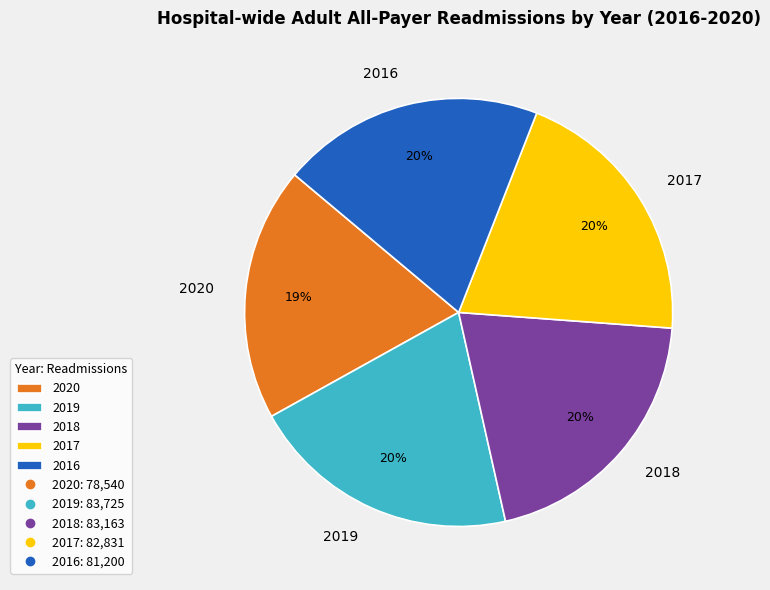

Which slice is the smallest?

2020